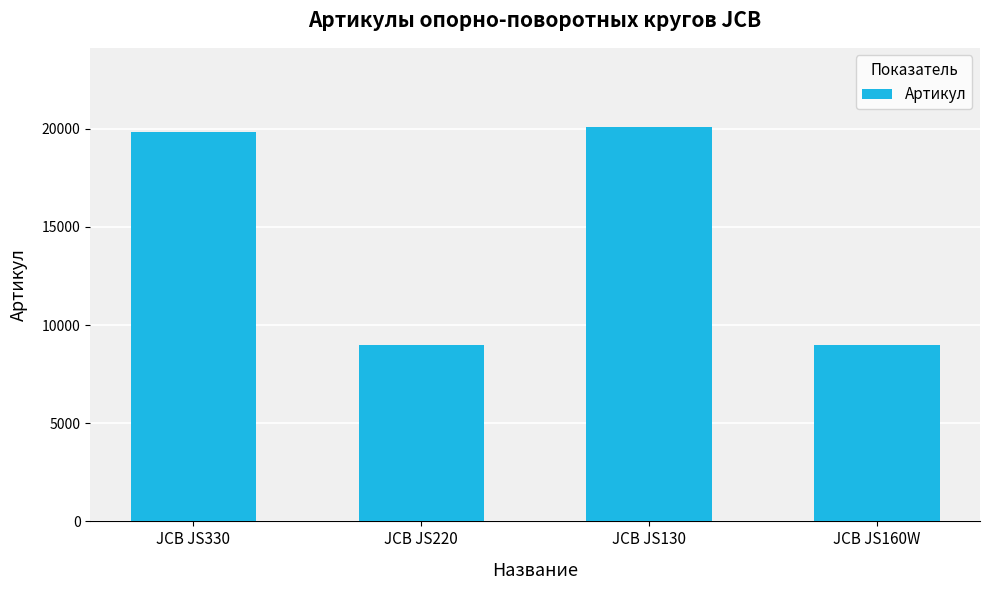

What is the ratio of the value at JCB JS330 to the value at JCB JS220?

2.2